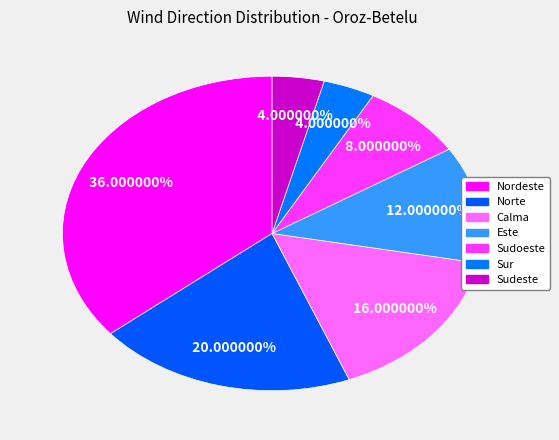

Does Sur represent more than half of the total?

No